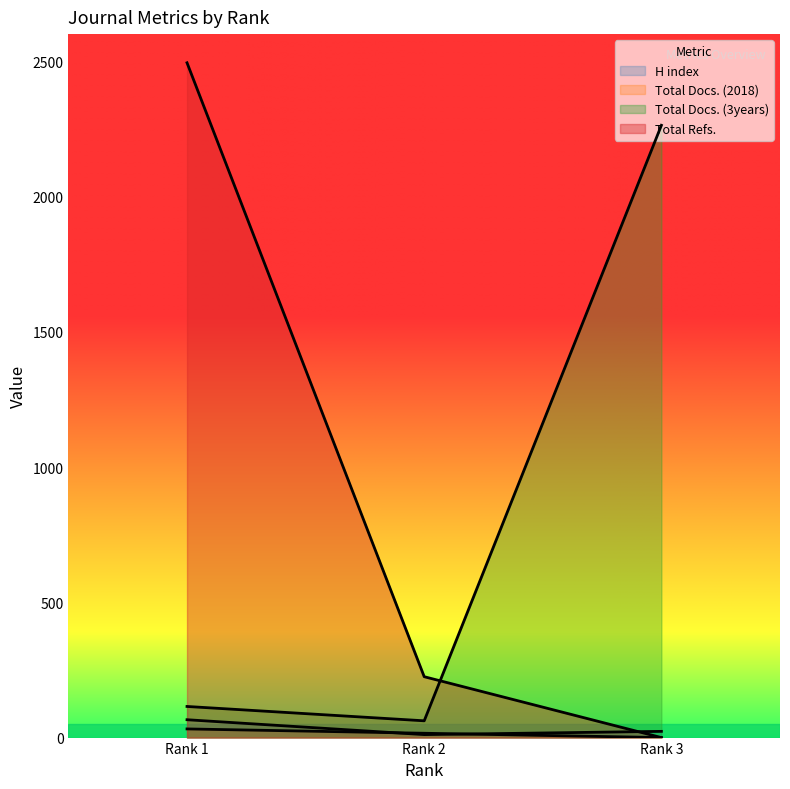

Which series has the largest total across all categories?

Total Refs.